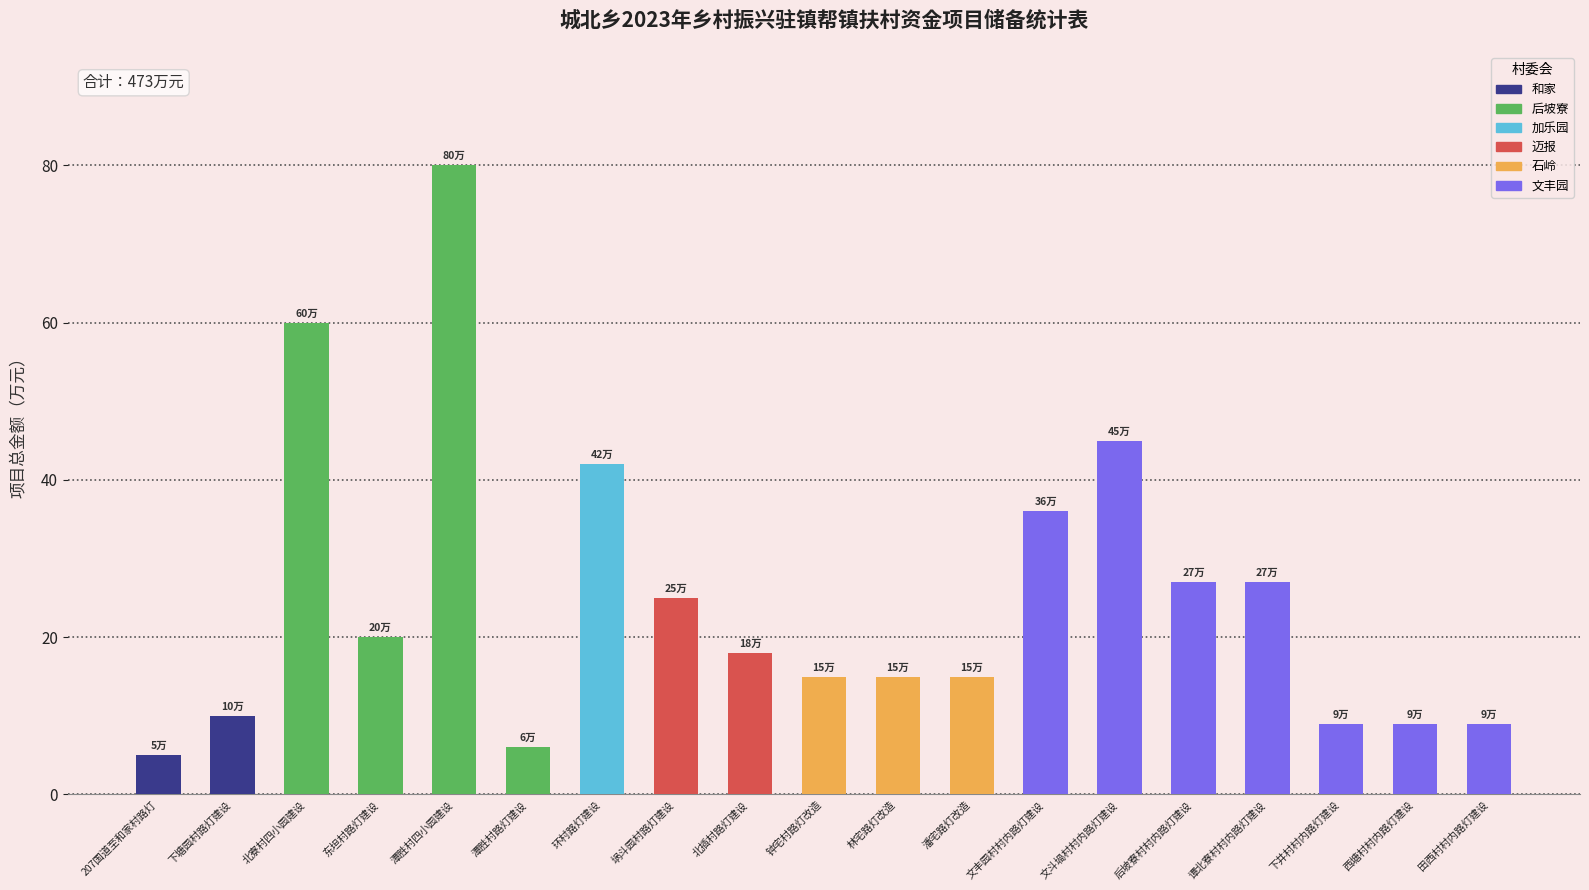

How many data points does each series have?

19